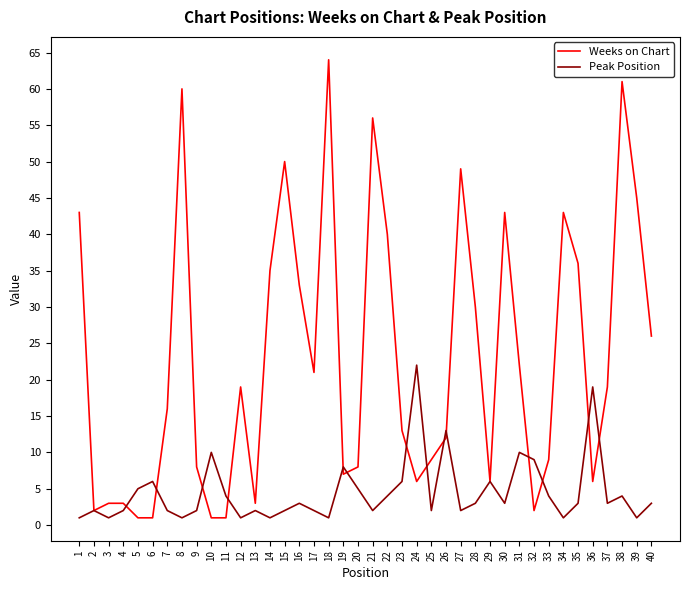

What is the greatest value displayed?

64